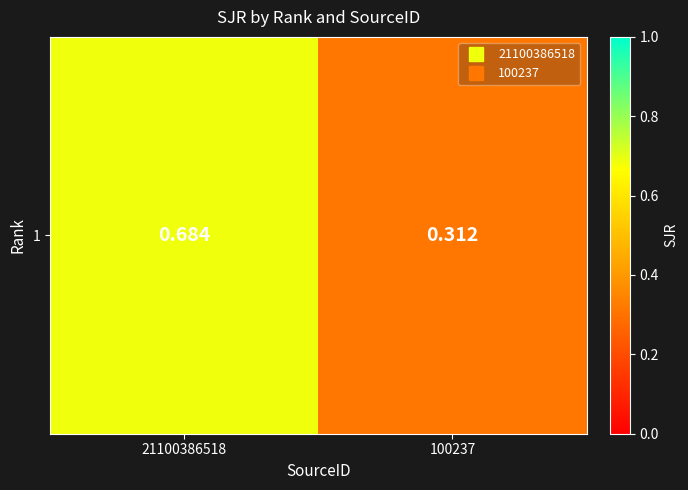

List the labels in order of value, largest first.

21100386518, 100237